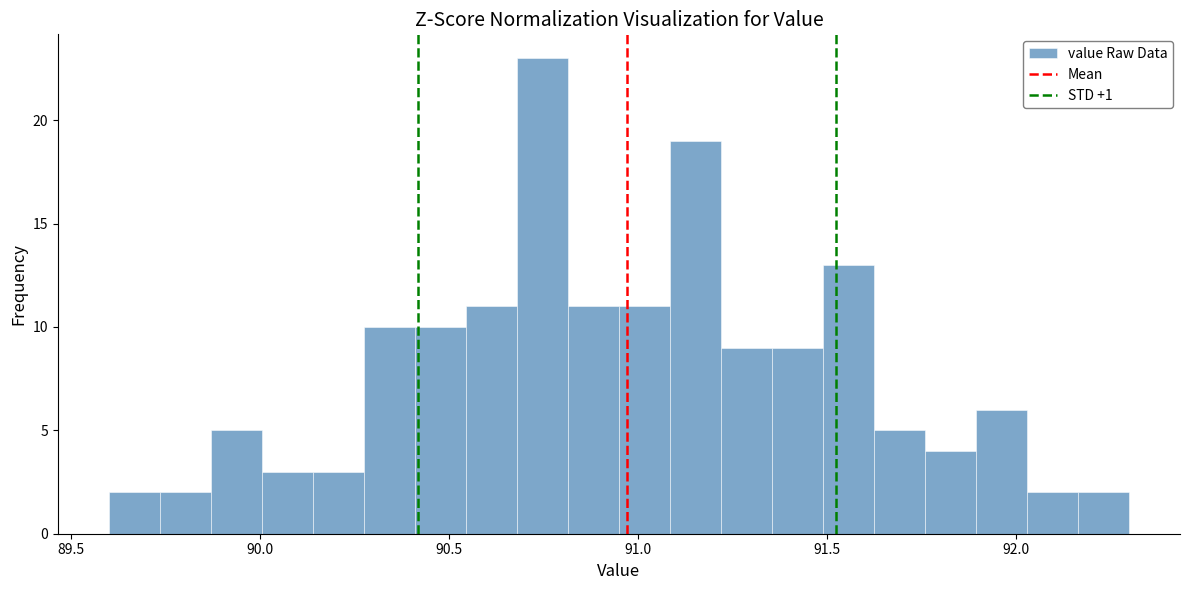

Around what value on the x-axis is the tallest bar? Give the approximate position of its centre, as read against the axis.

90.75